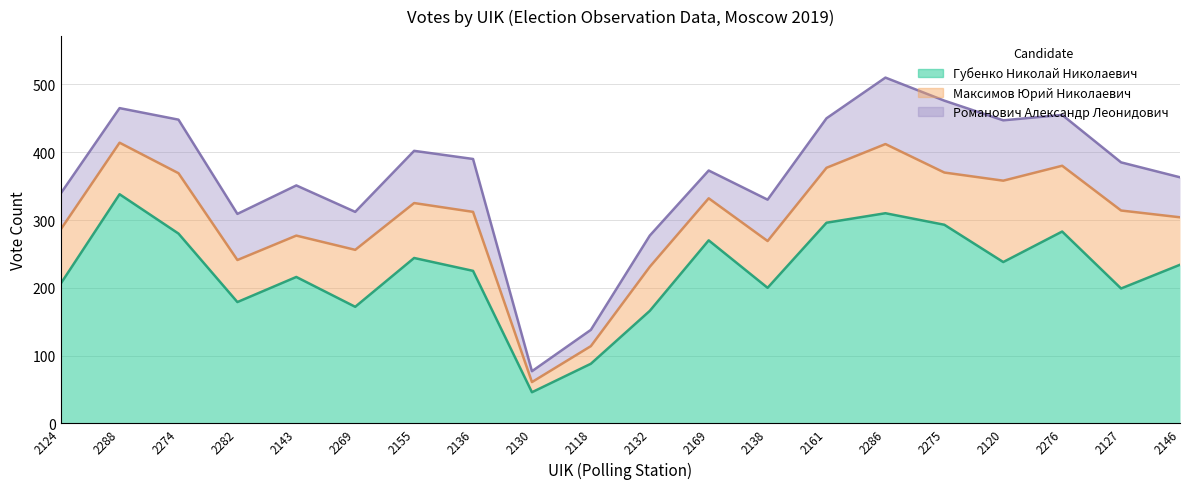

How many lines are shown in the chart?

3